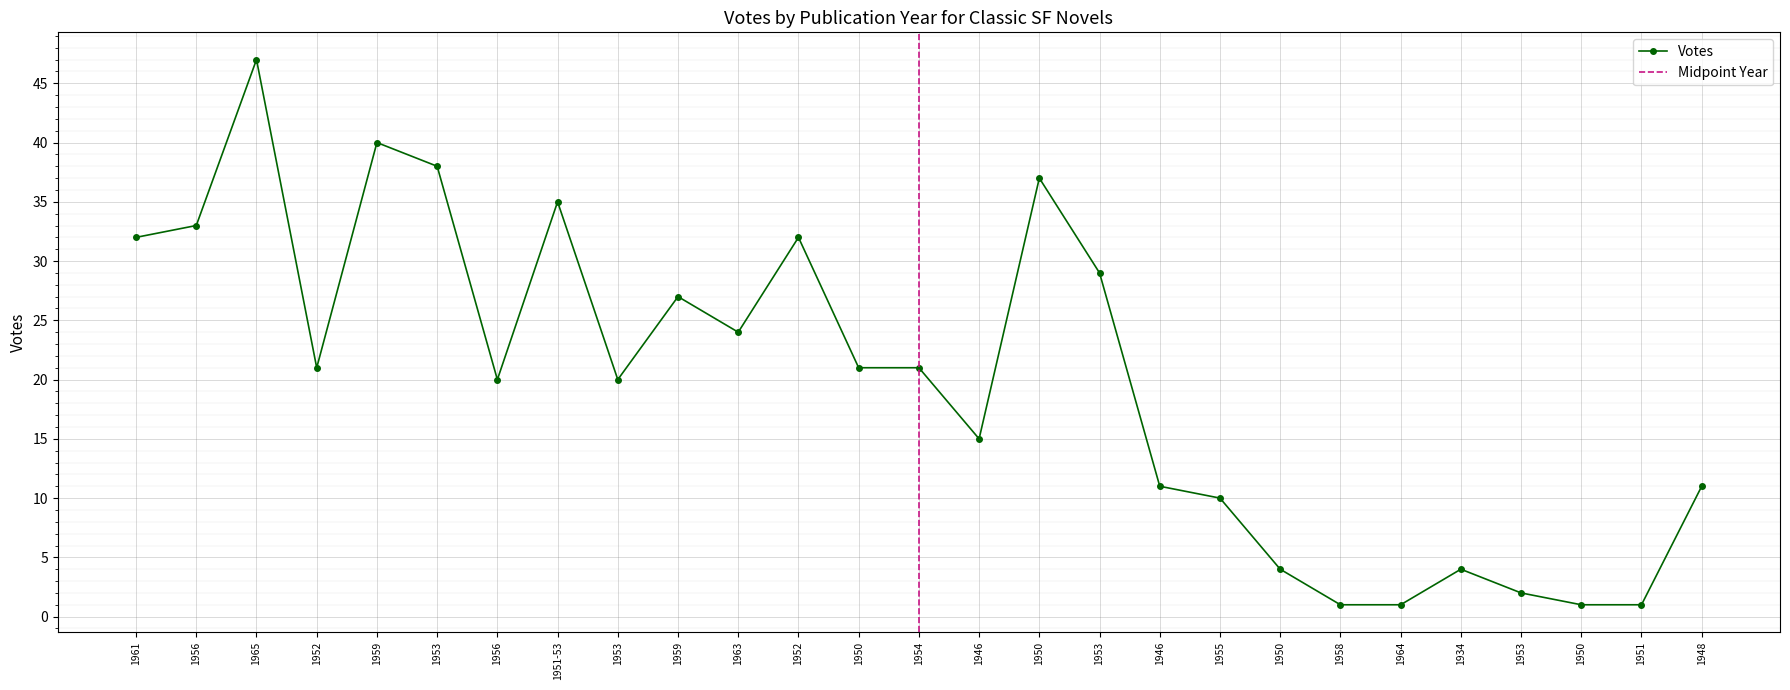

The value at 1965 is 47. True or false?

True